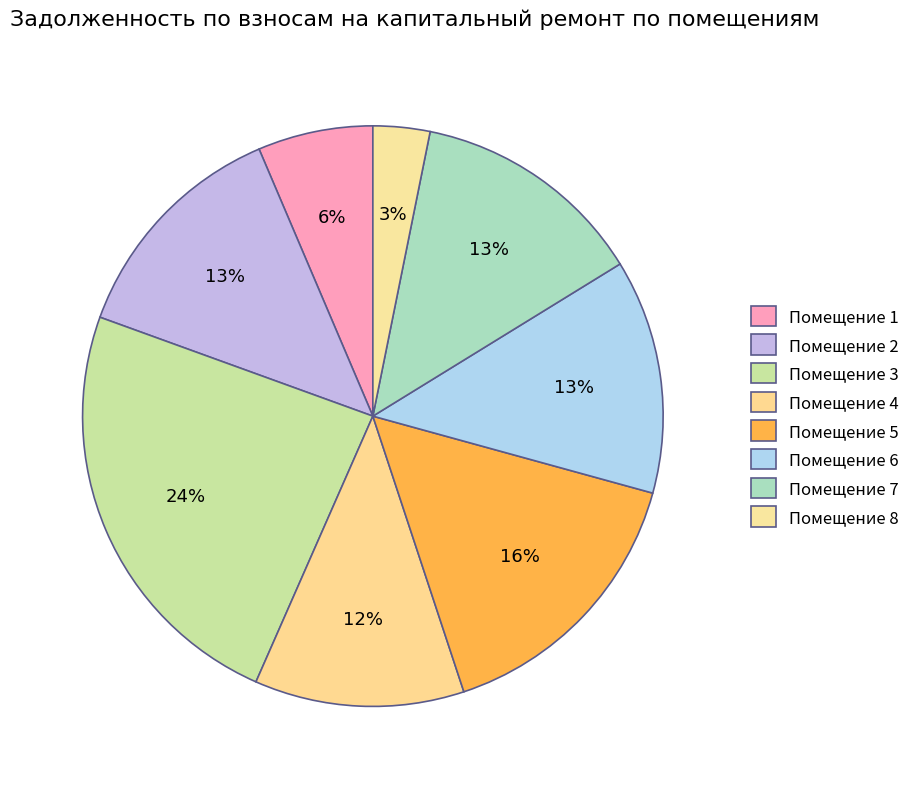

How many slices are in this pie chart?

8